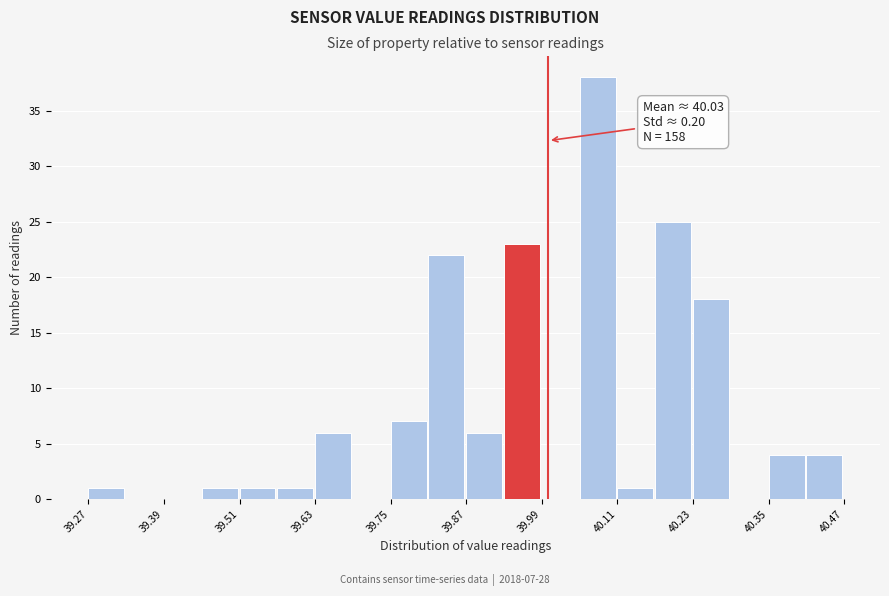

Read against the x-axis, roughly where is the centre of the tallest bar?

40.08